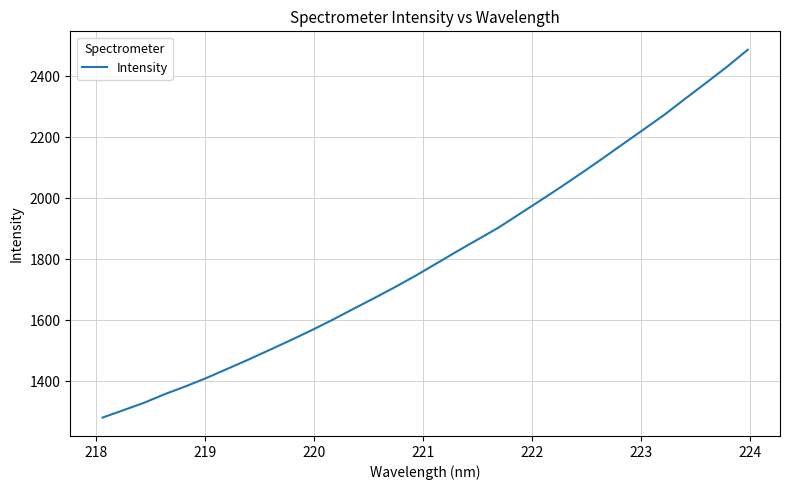

What is the minimum value shown in the chart?

1281.4